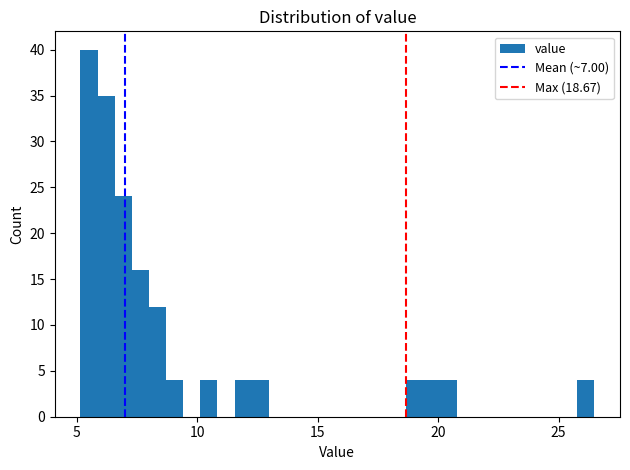

Read against the x-axis, roughly where is the centre of the tallest bar?

5.5